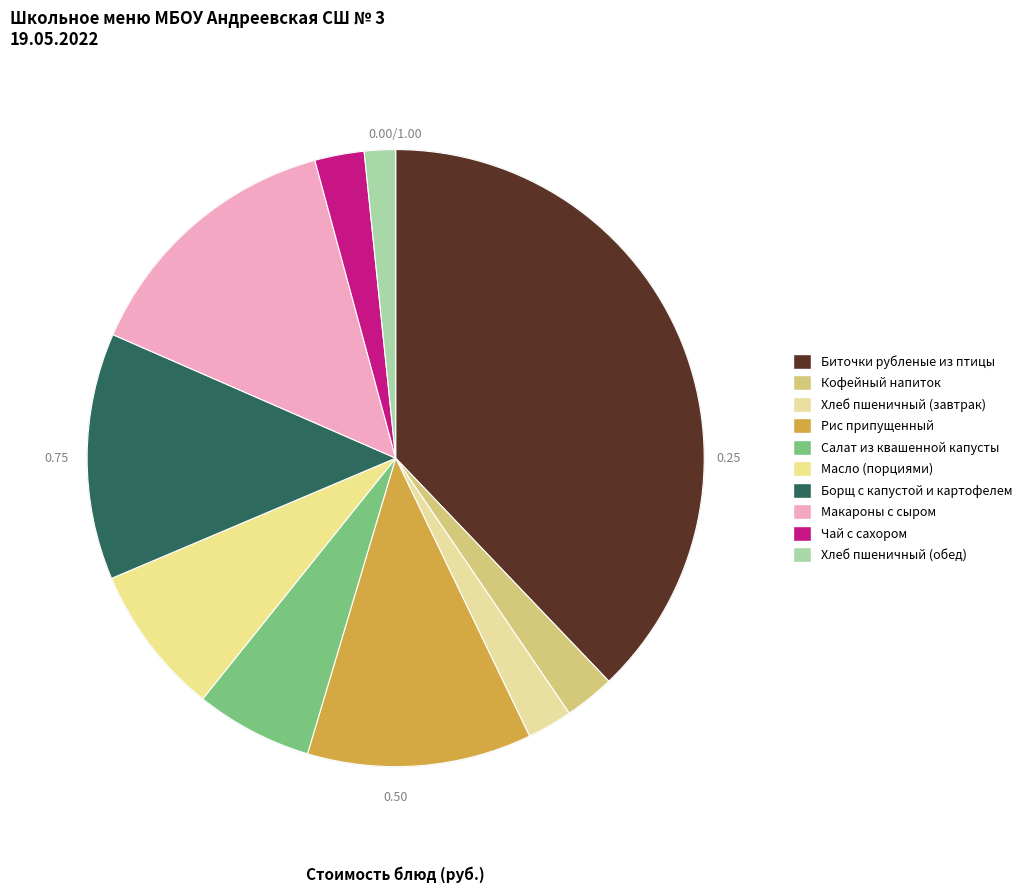

Which slice is the largest?

Биточки рубленые из птицы